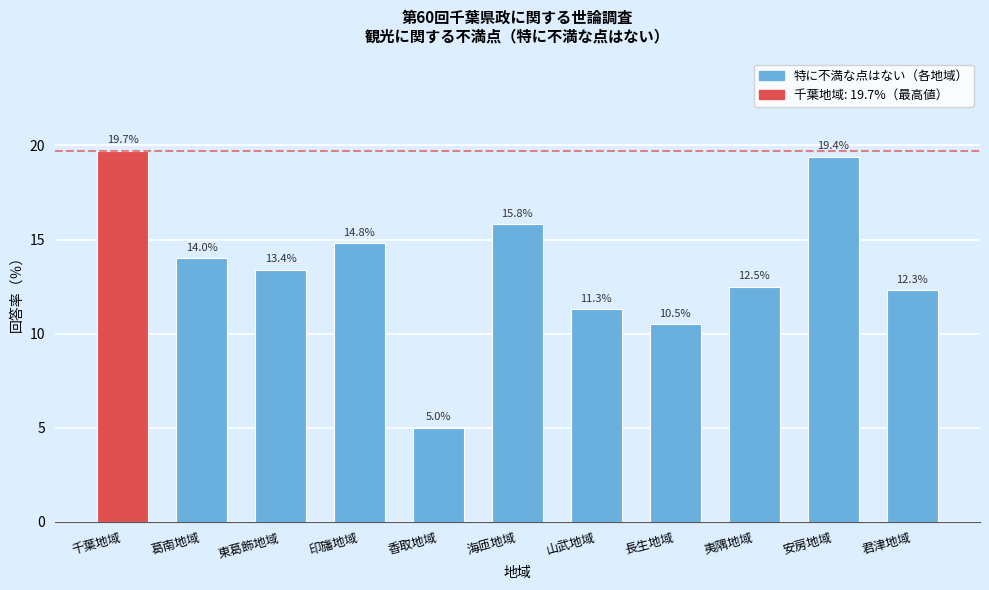

Reading left to right, transcribe all the data shown in this chart.

千葉地域=19.7	葛南地域=14.0	東葛飾地域=13.4	印旛地域=14.8	香取地域=5.0	海匝地域=15.8	山武地域=11.3	長生地域=10.5	夷隅地域=12.5	安房地域=19.4	君津地域=12.3